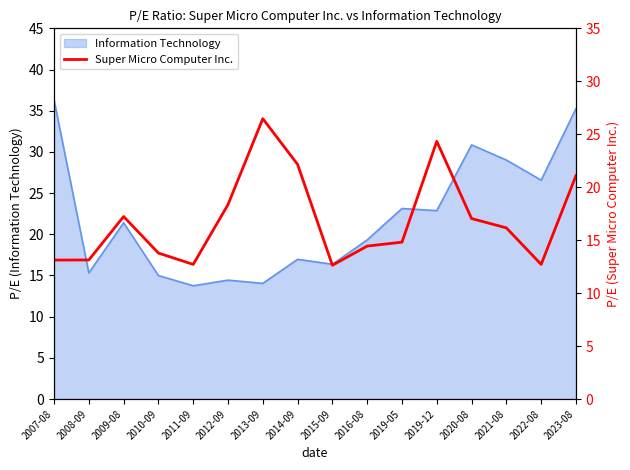

What is the change in value from 2016-08 to 2021-08?

+1.7